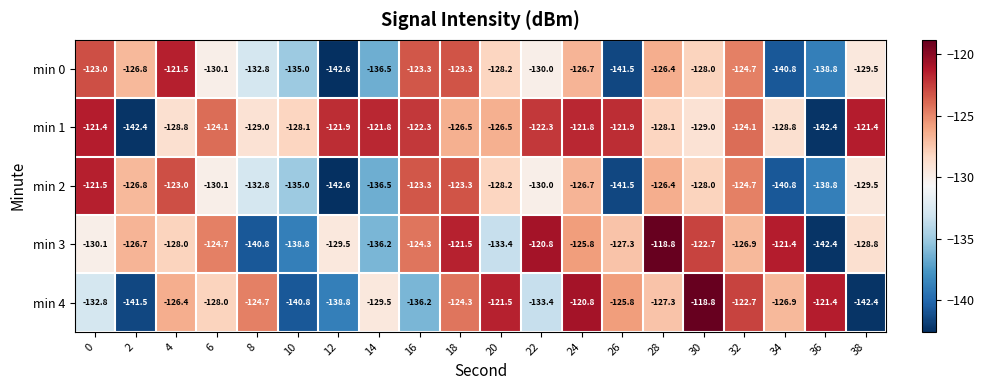

How many categories are shown in the chart?

20